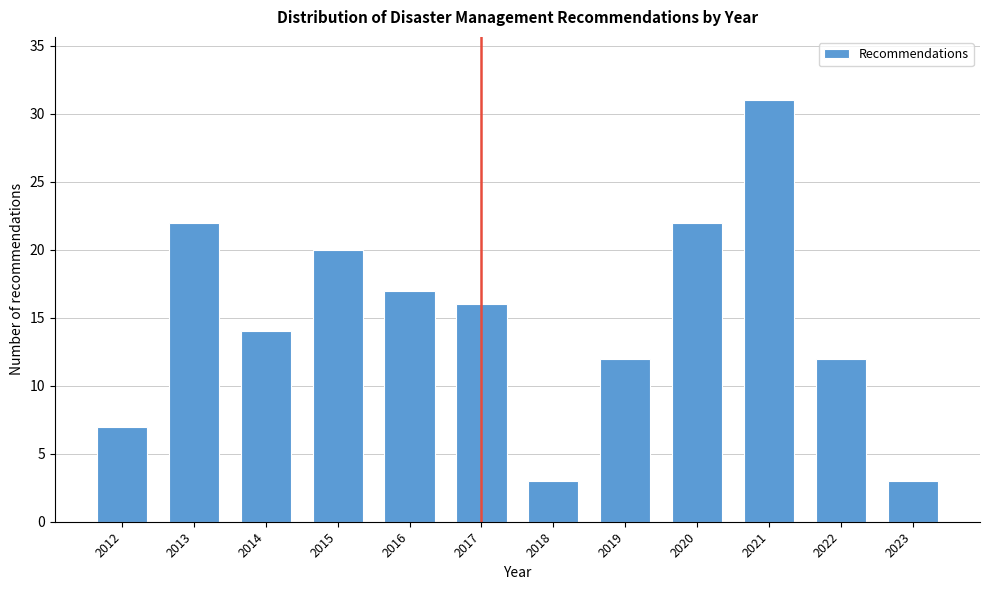

Reading right to left, transcribe all the data shown in this chart.

2023=3	2022=12	2021=31	2020=22	2019=12	2018=3	2017=16	2016=17	2015=20	2014=14	2013=22	2012=7